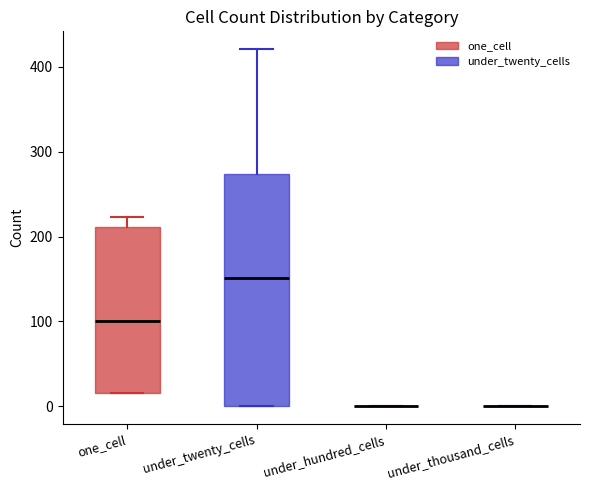

Reading left to right, transcribe this box plot: for each box, give where its median line is, the range the box spans, and where its two whiskers end, as read against the y-axis. The values are not printed on the chart, so give them approximately, as read against the axis.

one_cell: median 100, box 20 to 210, whiskers 20 to 220
under_twenty_cells: median 150, box 0 to 270, whiskers 0 to 420
under_hundred_cells: box collapsed to a line at 0, whiskers 0 to 0
under_thousand_cells: box collapsed to a line at 0, whiskers 0 to 0